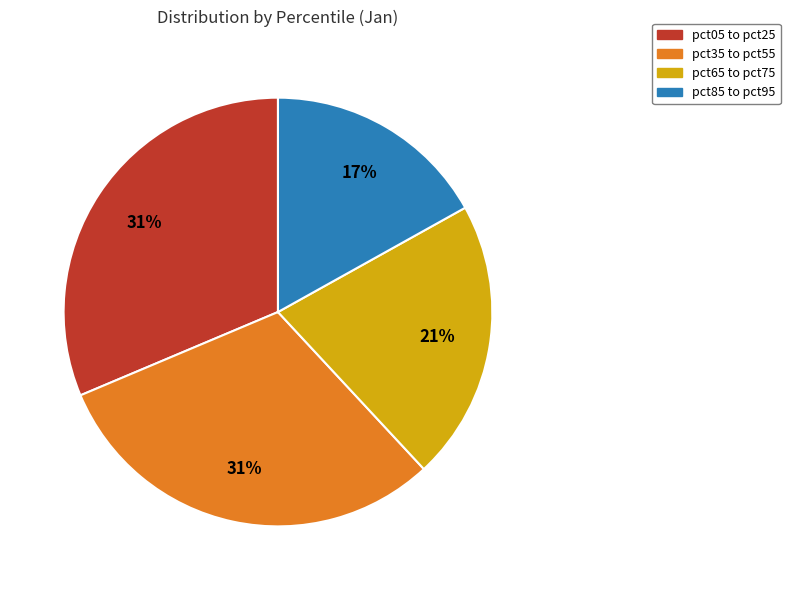

Count the number of slices in the pie.

4